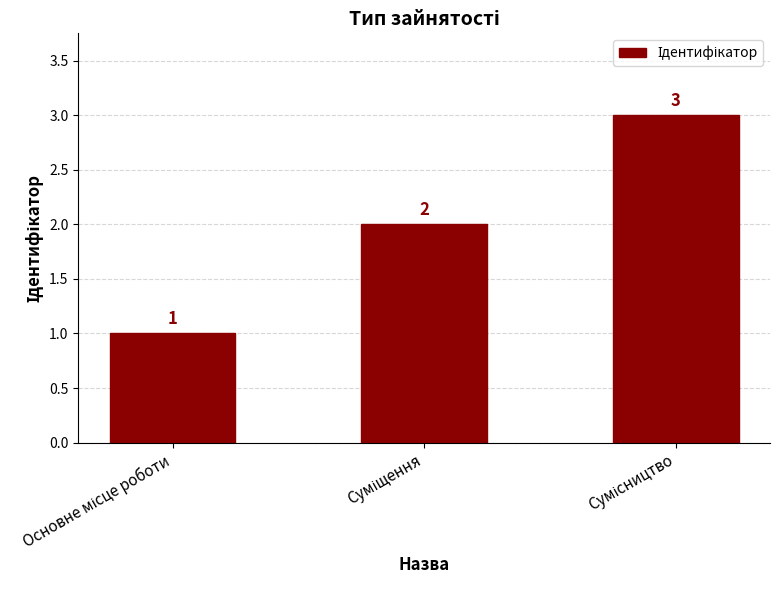

What is the average value?

2